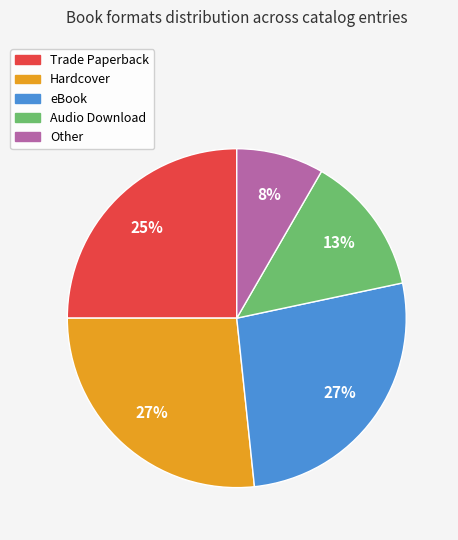

To the nearest percent, what is the difference between the Trade Paperback and Audio Download slice percentages?

12%